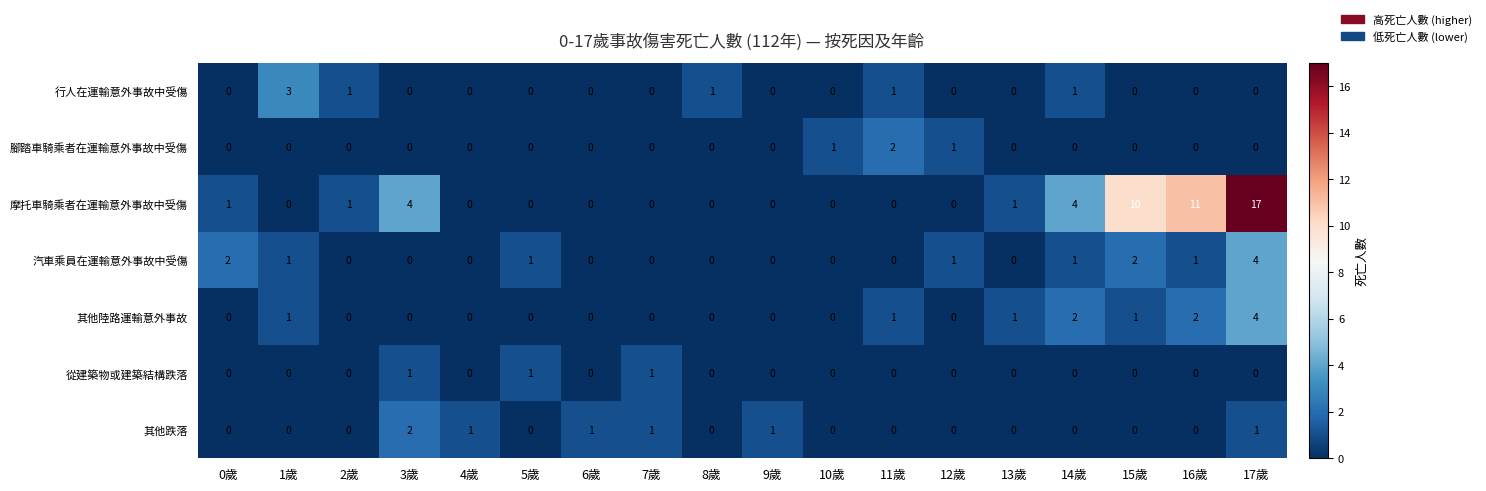

Which series has the widest spread of values?

摩托車騎乘者在運輸意外事故中受傷